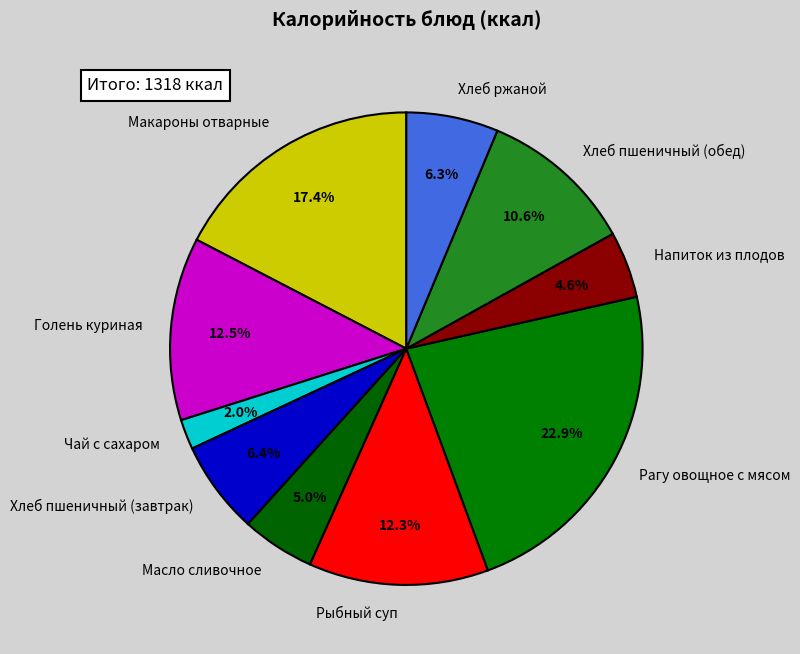

What is the largest slice in the pie chart?

Рагу овощное с мясом